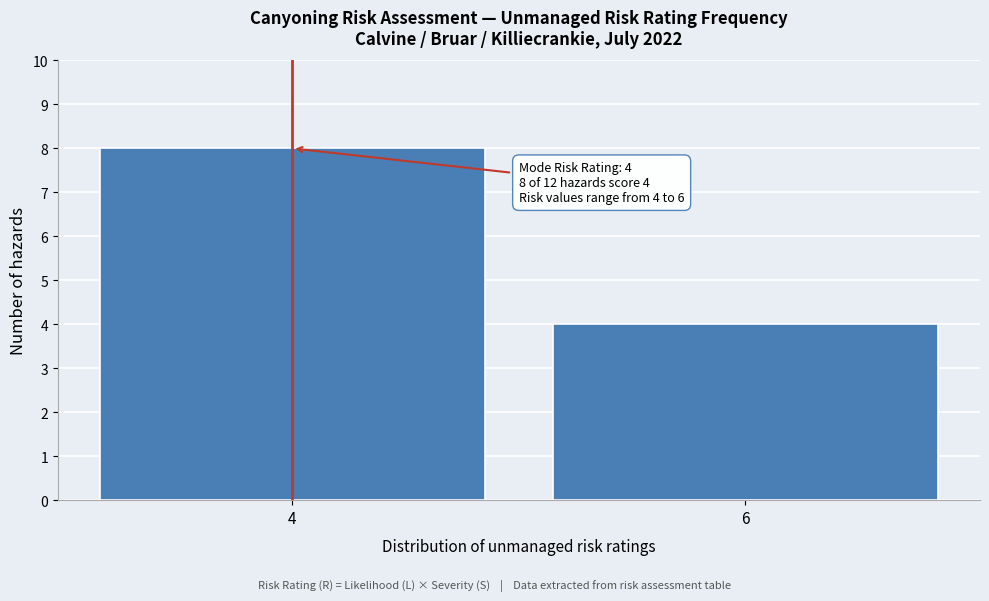

Reading right to left, extract all data points from this chart.

4	8